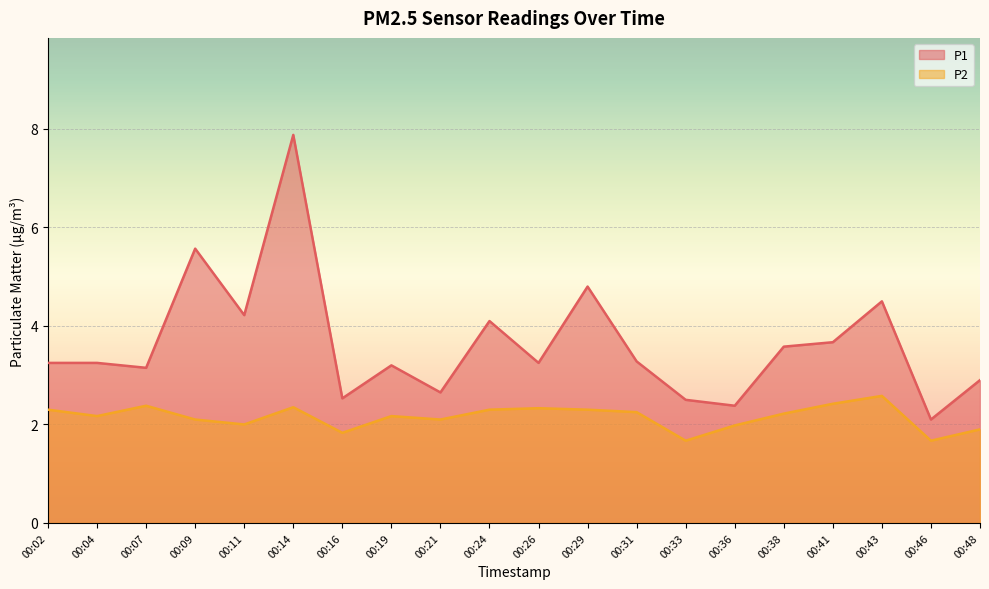

How many values in the P1 series exceed 3?

14